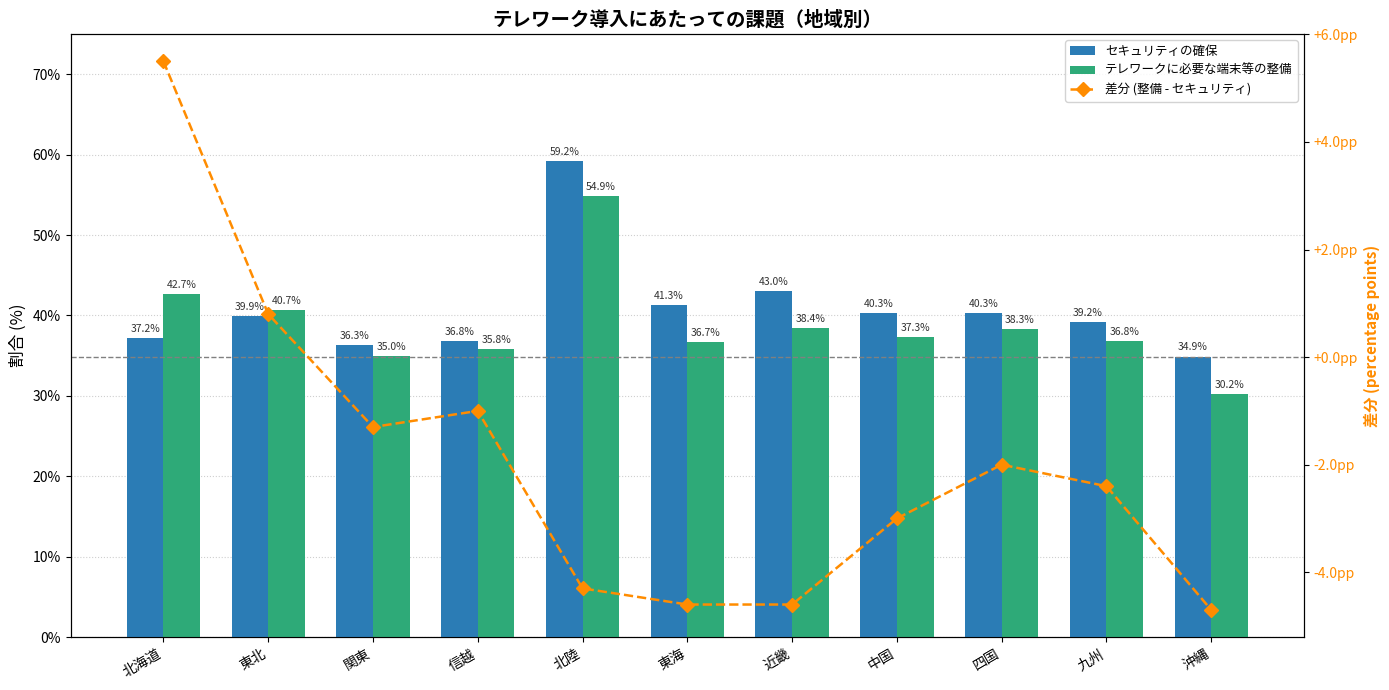

The value of 差分 (整備 - セキュリティ) at 信越 is -0.2. True or false?

False